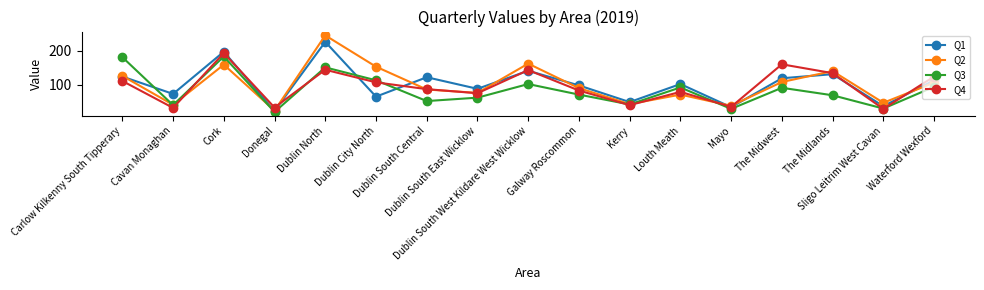

Is it true that Q4 equals 107 at Dublin City North?

True